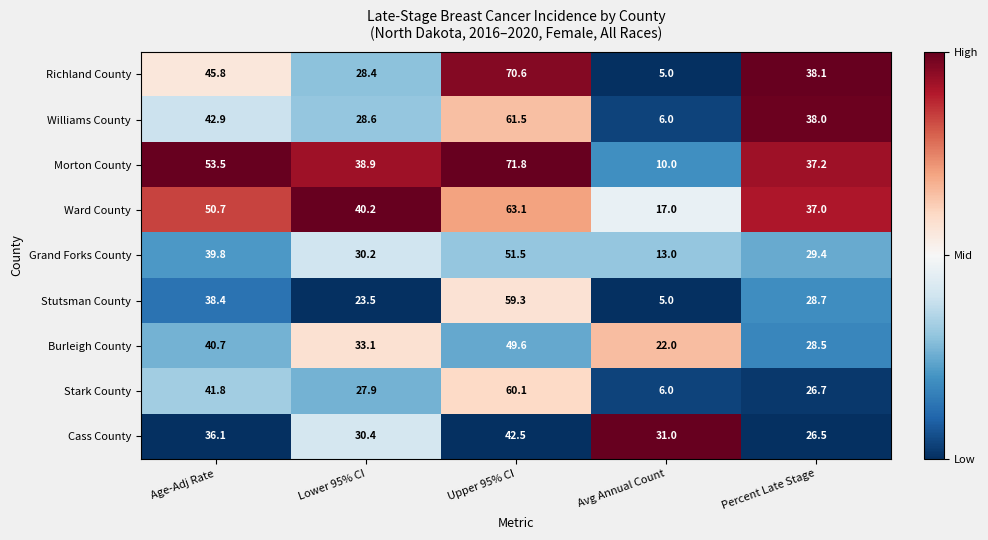

What is the lowest value of the Richland County series?

5.0